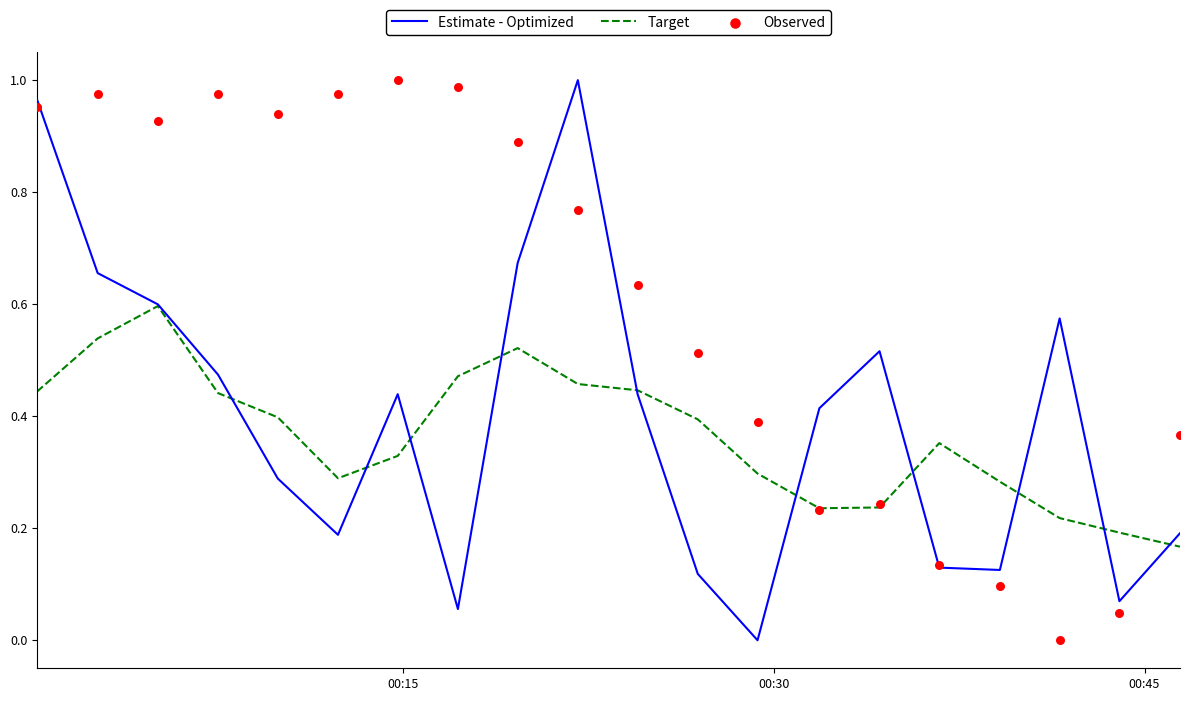

Is the value of Estimate - Optimized at 17 greater than the value of Target at 4?

Yes